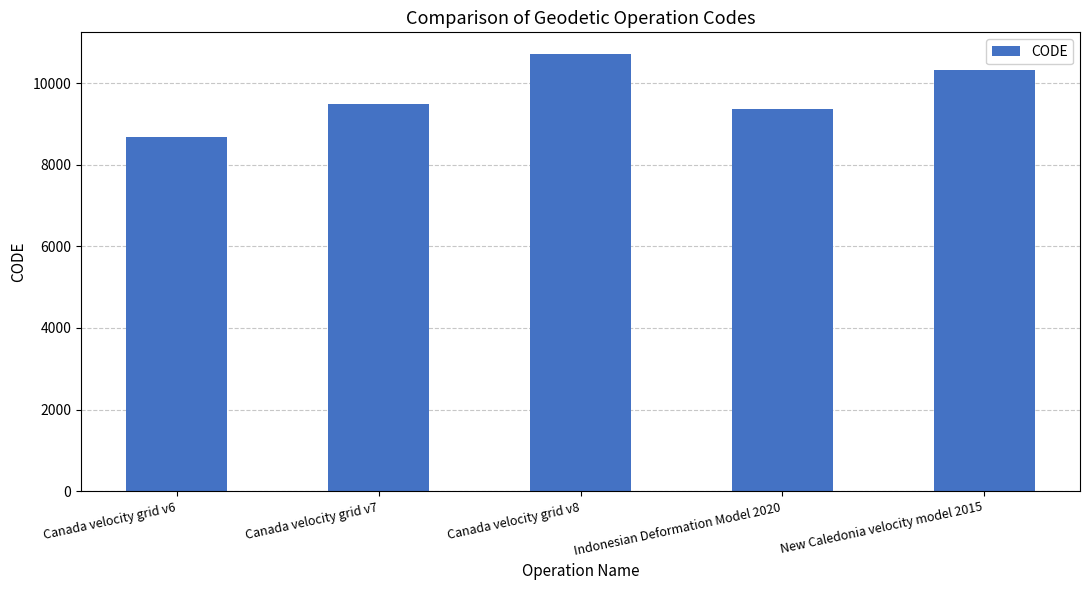

Does the chart contain any negative values?

No